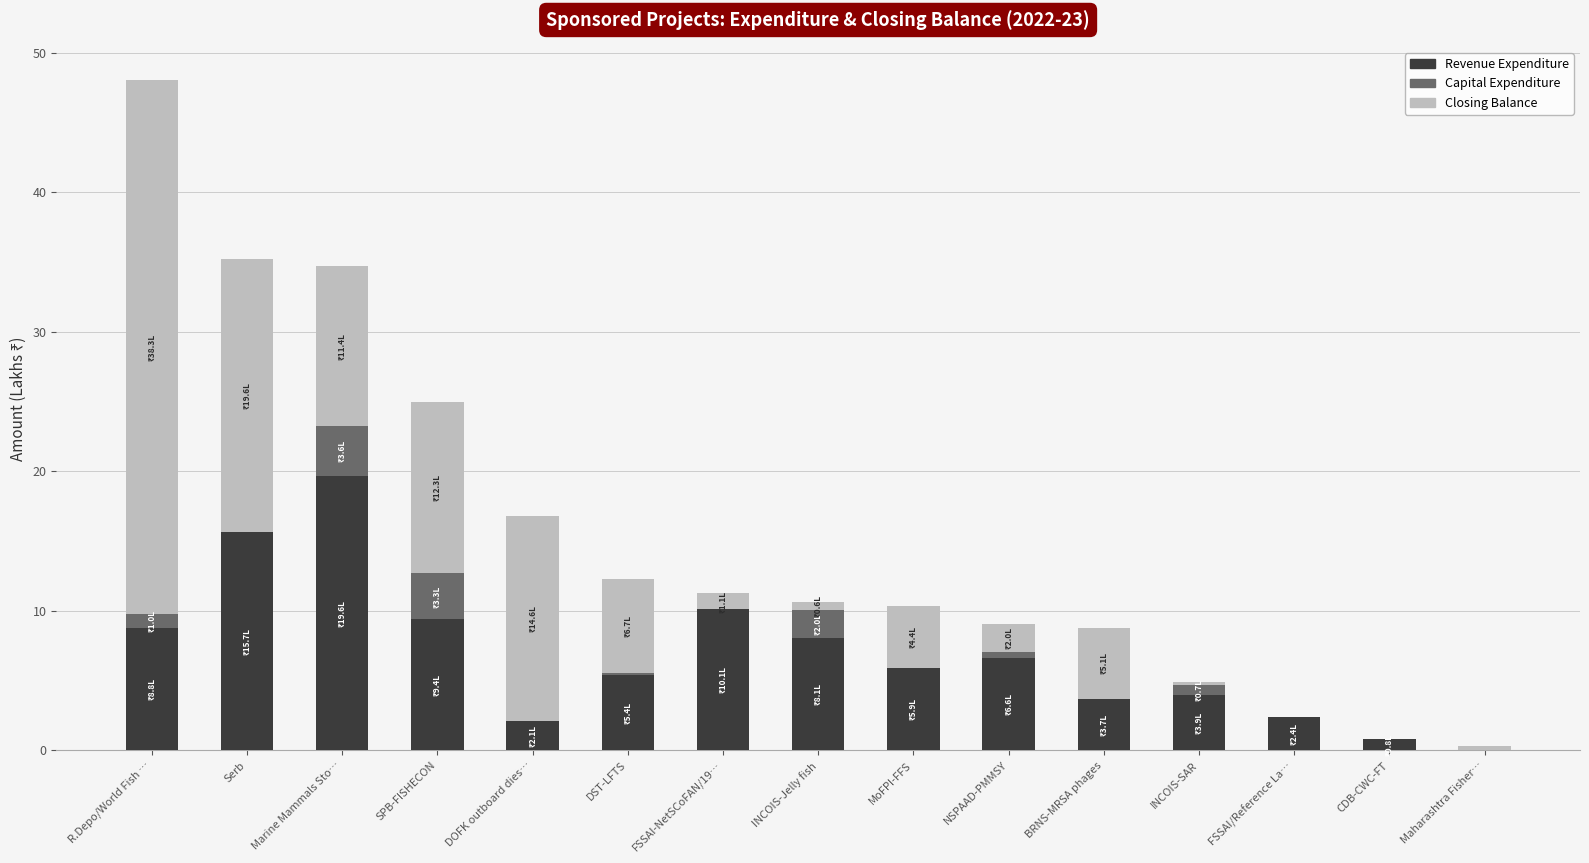

The Revenue Expenditure series shows 10.3 at Marine Mammals Sto…. True or false?

False